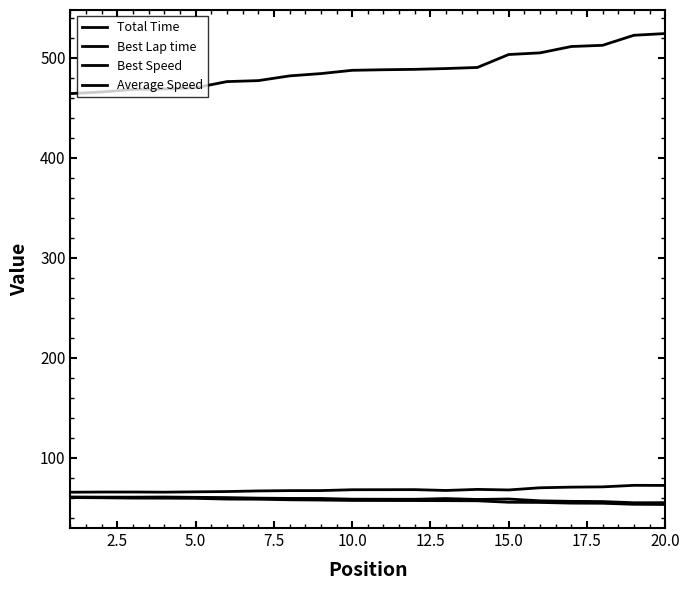

Does the chart display data point markers on the line(s)?

No